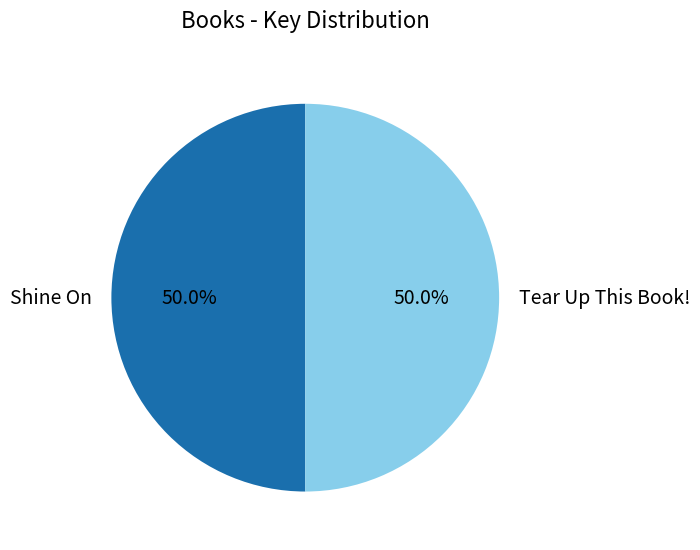

To the nearest percent, what percentage of the pie is Shine On?

50%